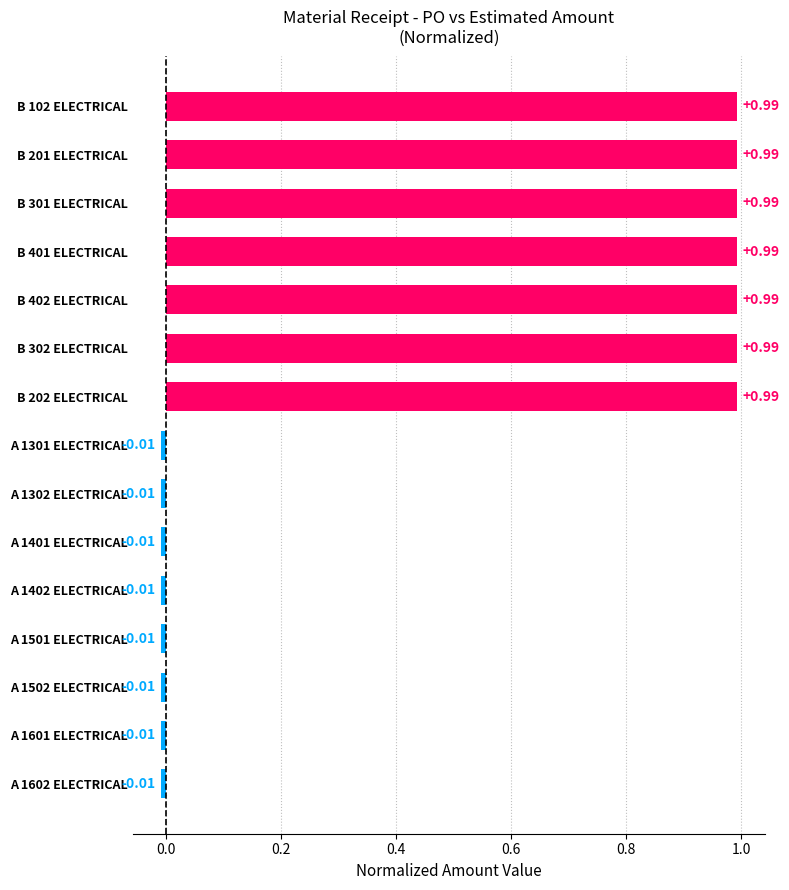

Between A 1302 ELECTRICAL and B 402 ELECTRICAL, which is larger?

B 402 ELECTRICAL